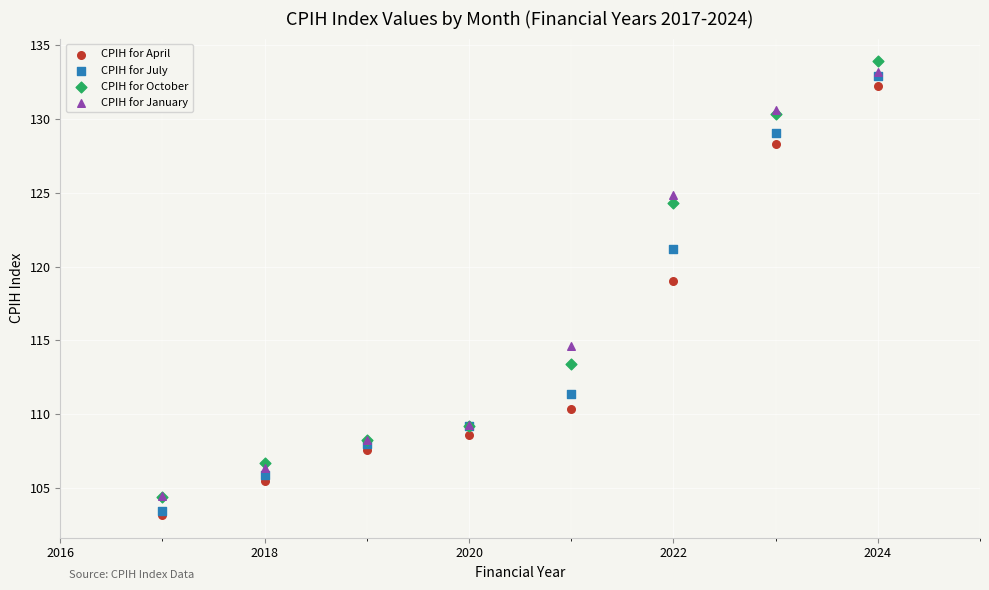

In the CPIH for January series, what Y value is closest to 118?

114.6